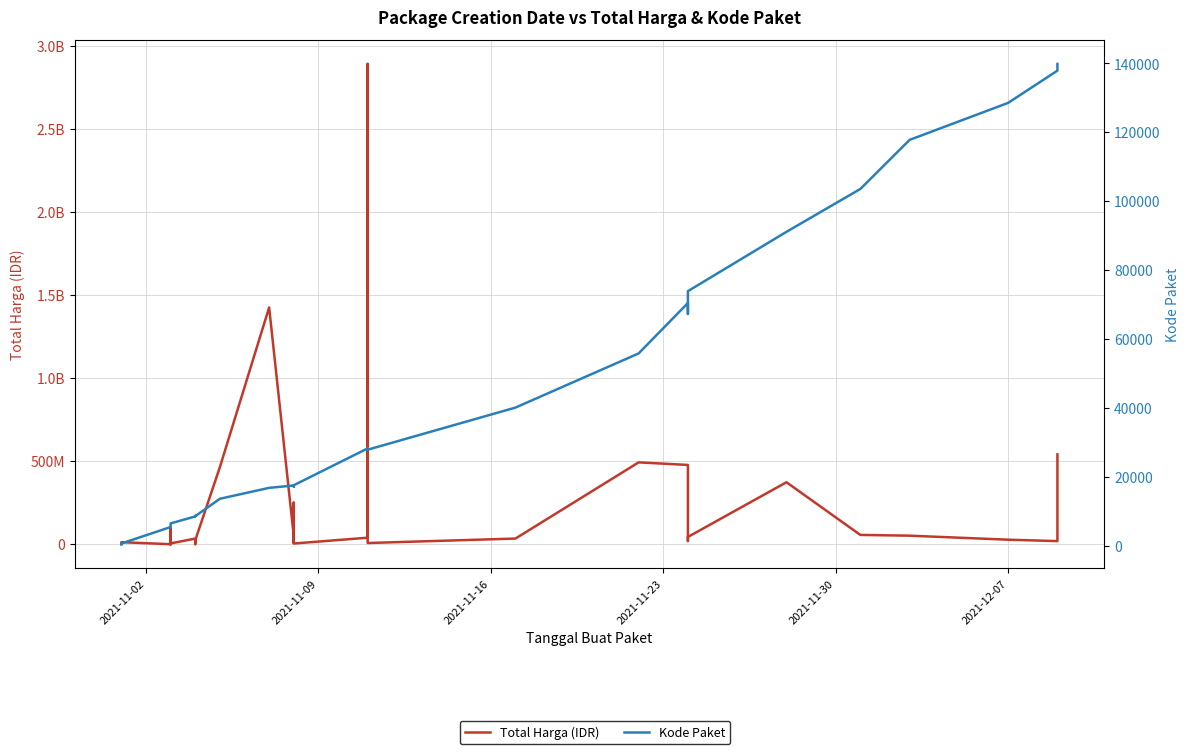

How many values in the Kode Paket series exceed 17272?

17